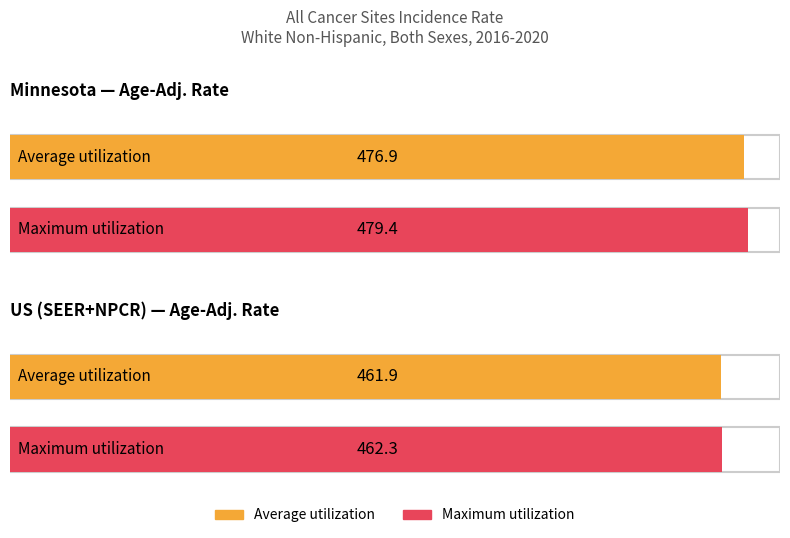

What is the sum of the Age-Adjusted Incidence Rate values at US (SEER+NPCR) and Minnesota?

938.8